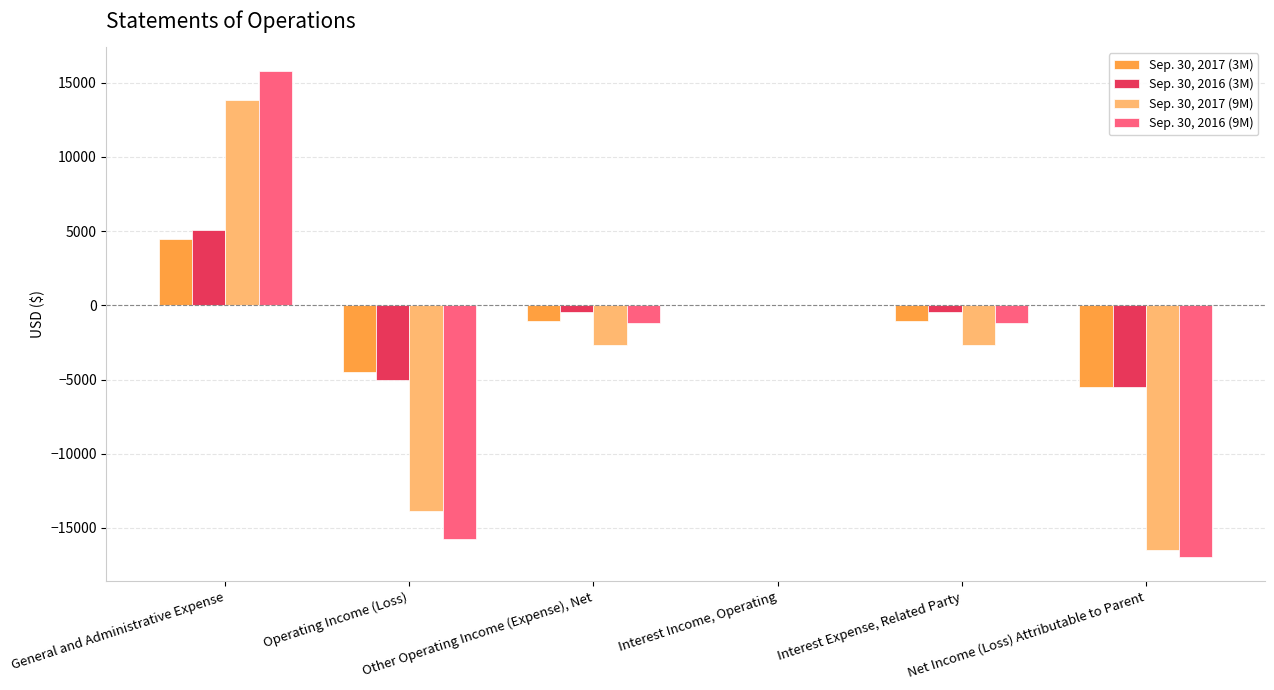

The value of Sep. 30, 2016 (9M) at General and Administrative Expense is 4864. True or false?

False